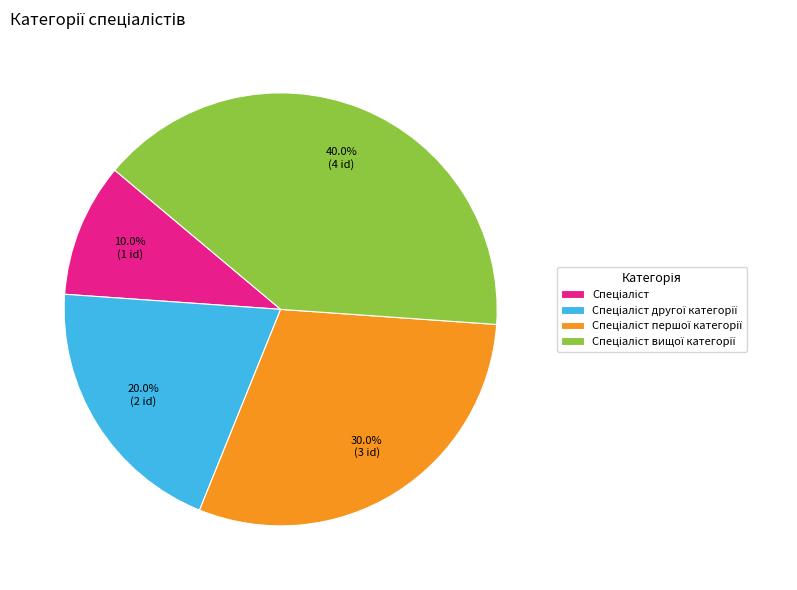

Does any single category account for the majority?

No